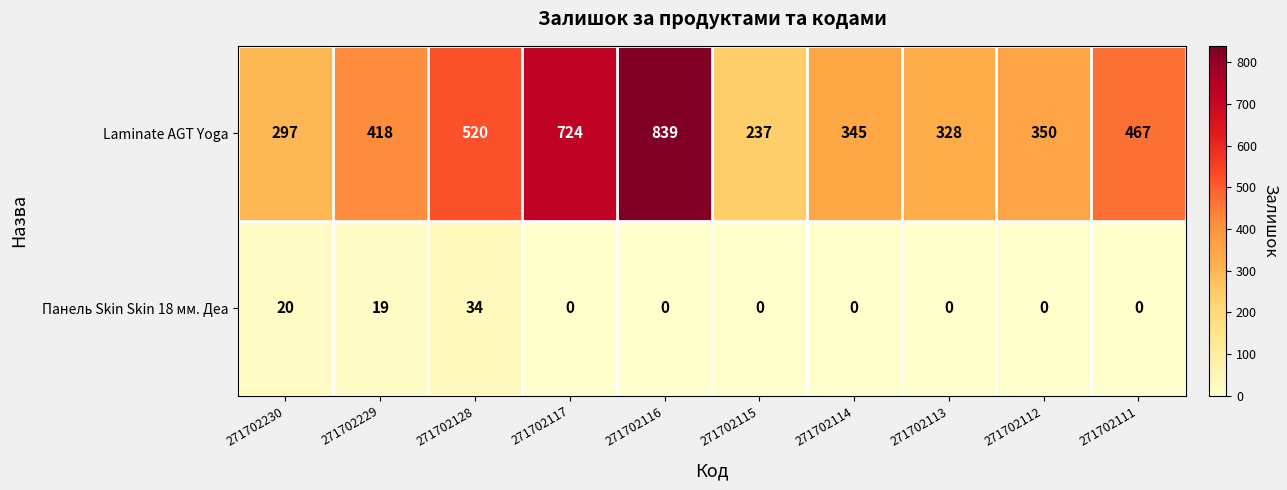

At 271702111, list the series in order from smallest to largest.

Панель Skin Skin 18 мм. Деа, Laminate AGT Yoga